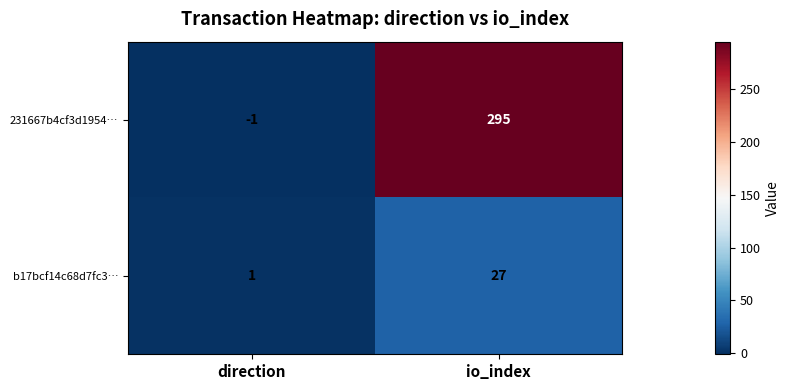

Reading right to left, extract all data points from this chart.

231667b4cf3d1954…: io_index=295	direction=-1
b17bcf14c68d7fc3…: io_index=27	direction=1